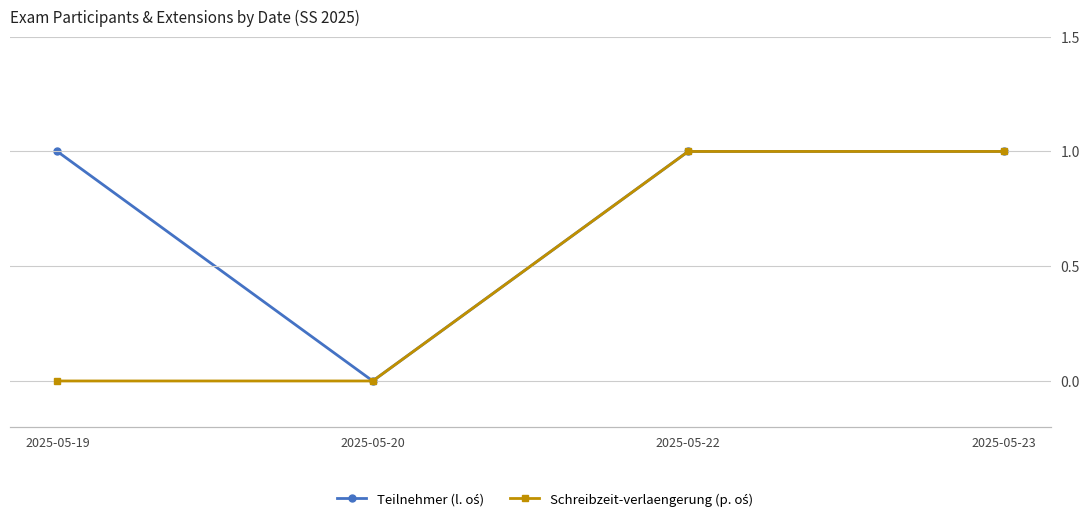

True or false: Teilnehmer has a value of 1 at 2025-05-22.

True